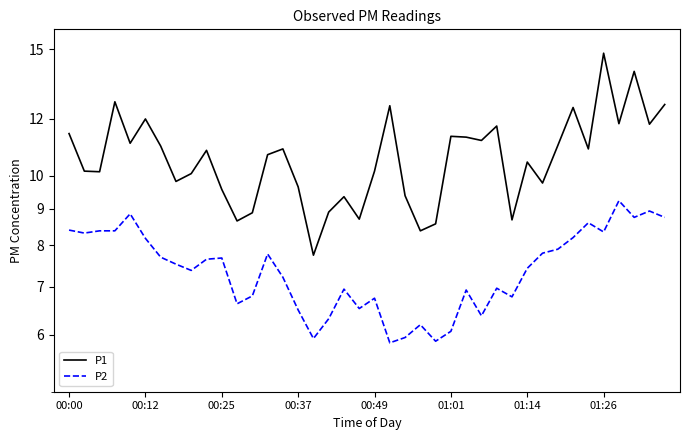

Which series changed the most between 00:12 and 24?

P2